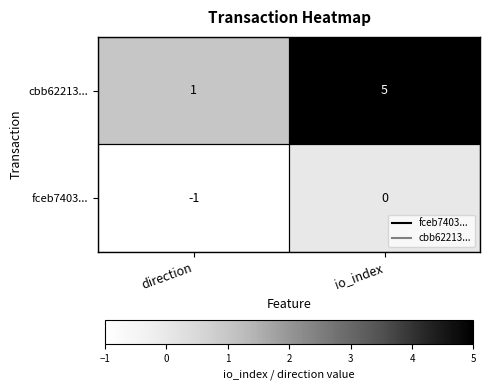

Count the number of categories in the chart.

2